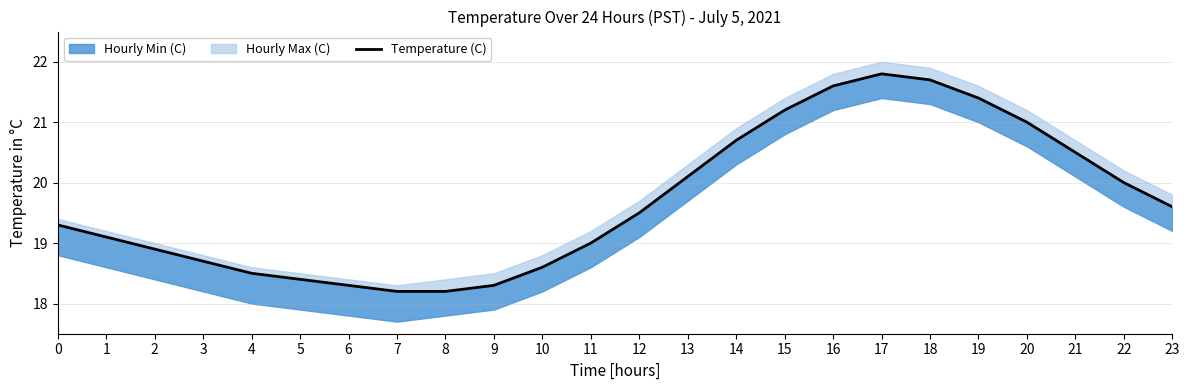

What is the change in value from 8 to 12?

+1.3